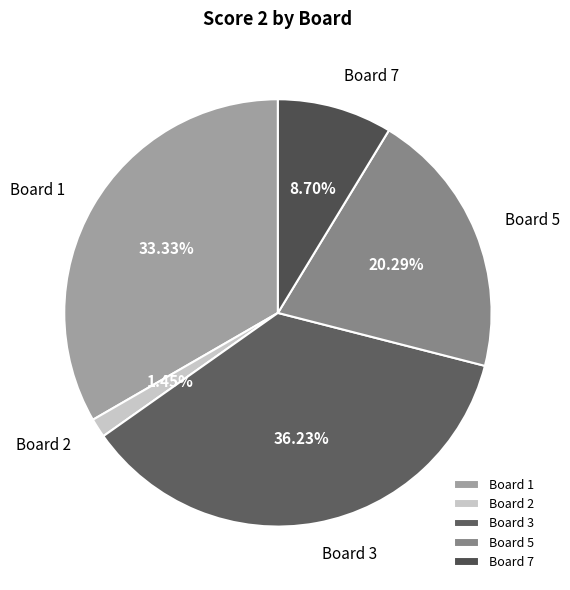

Do Board 5 and Board 3 together represent more than half of the pie?

Yes